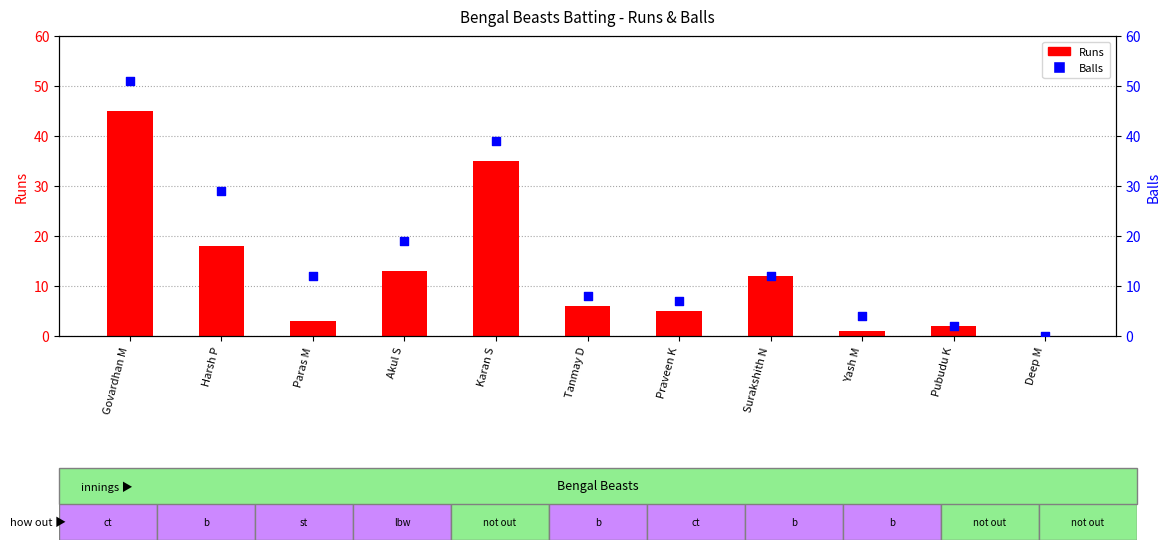

Which series contains the highest Y value?

Balls